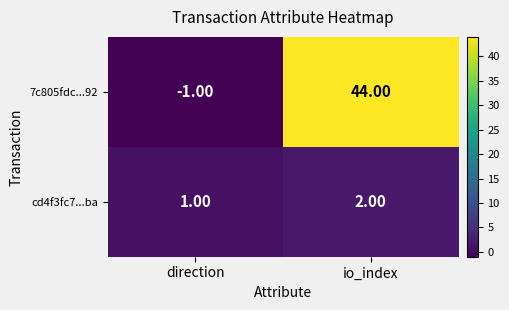

Which category has the highest value across all series?

io_index